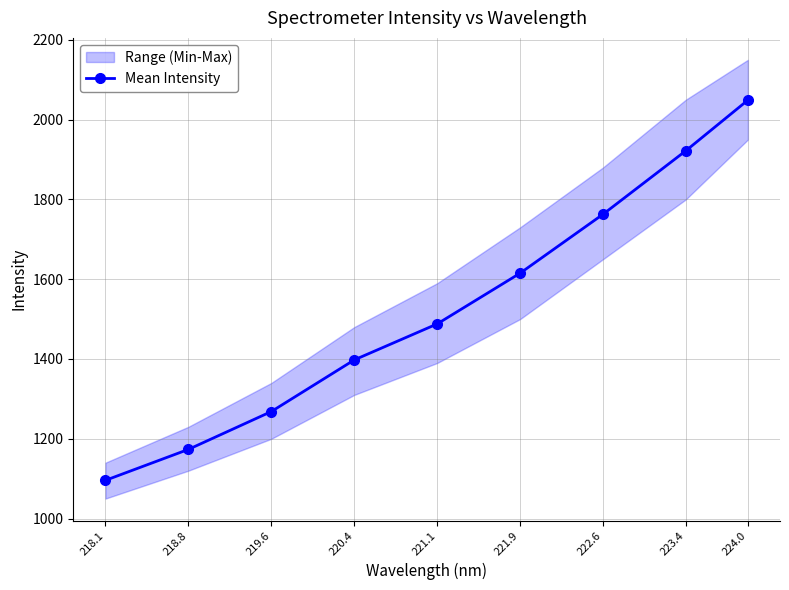

What is the sum of the values at 221.9 and 224.0?

3664.0